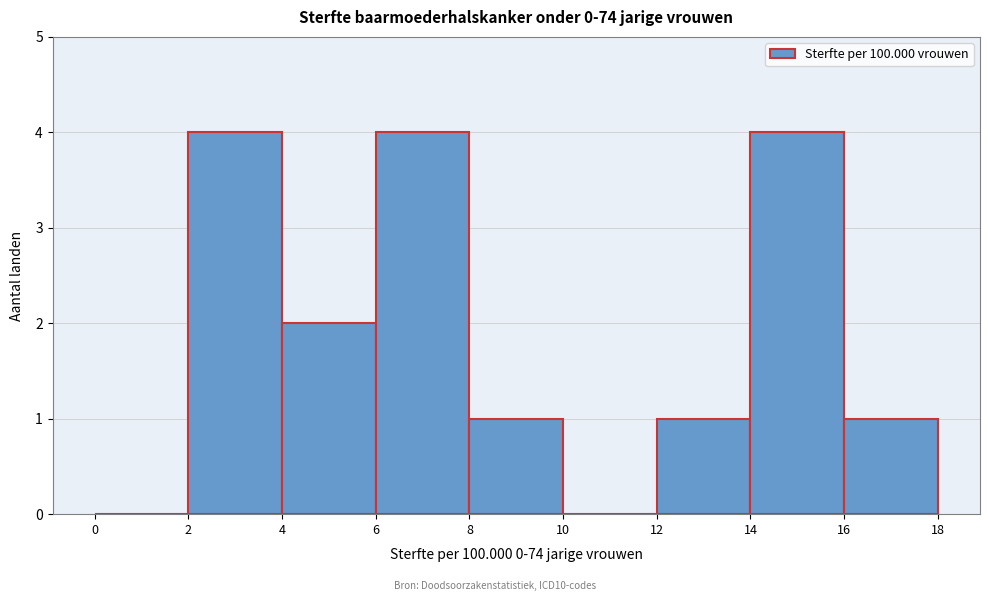

Reading left to right, transcribe this chart: for each bar, give the range it covers on the x-axis and its height. The values are not printed on the chart, so give them approximately, as read against the axis.

0 to 2: 0
2 to 4: 4
4 to 6: 2
6 to 8: 4
8 to 10: 1
10 to 12: 0
12 to 14: 1
14 to 16: 4
16 to 18: 1